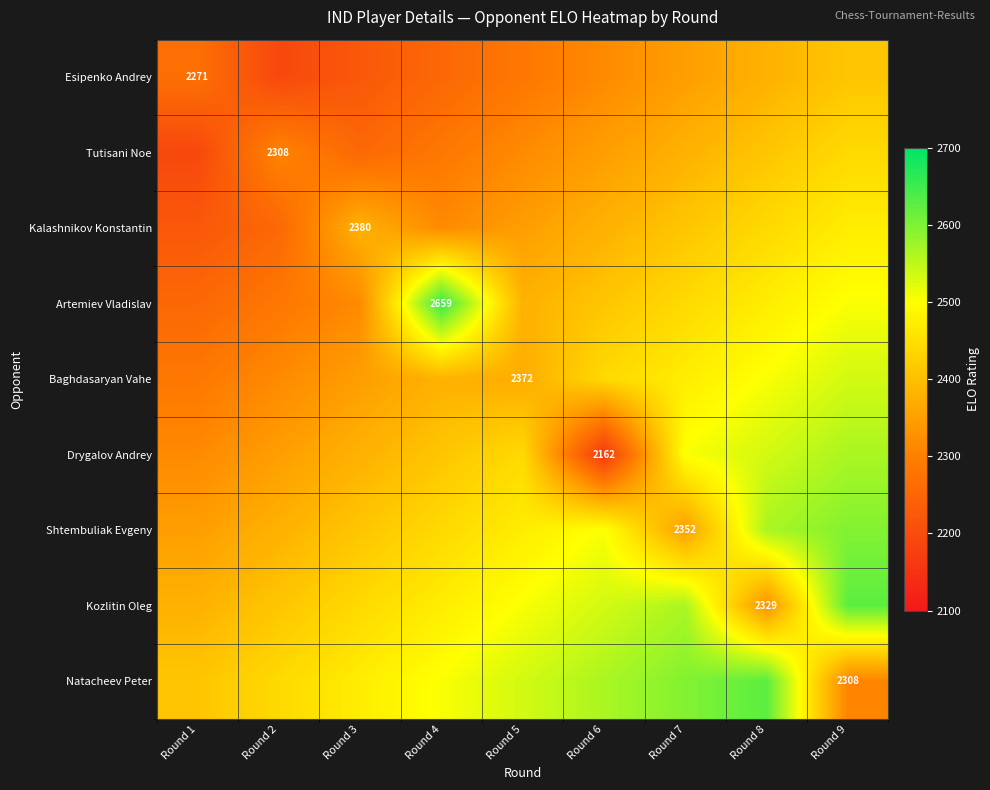

Between Round 6 and Round 1, which is larger?

Round 6